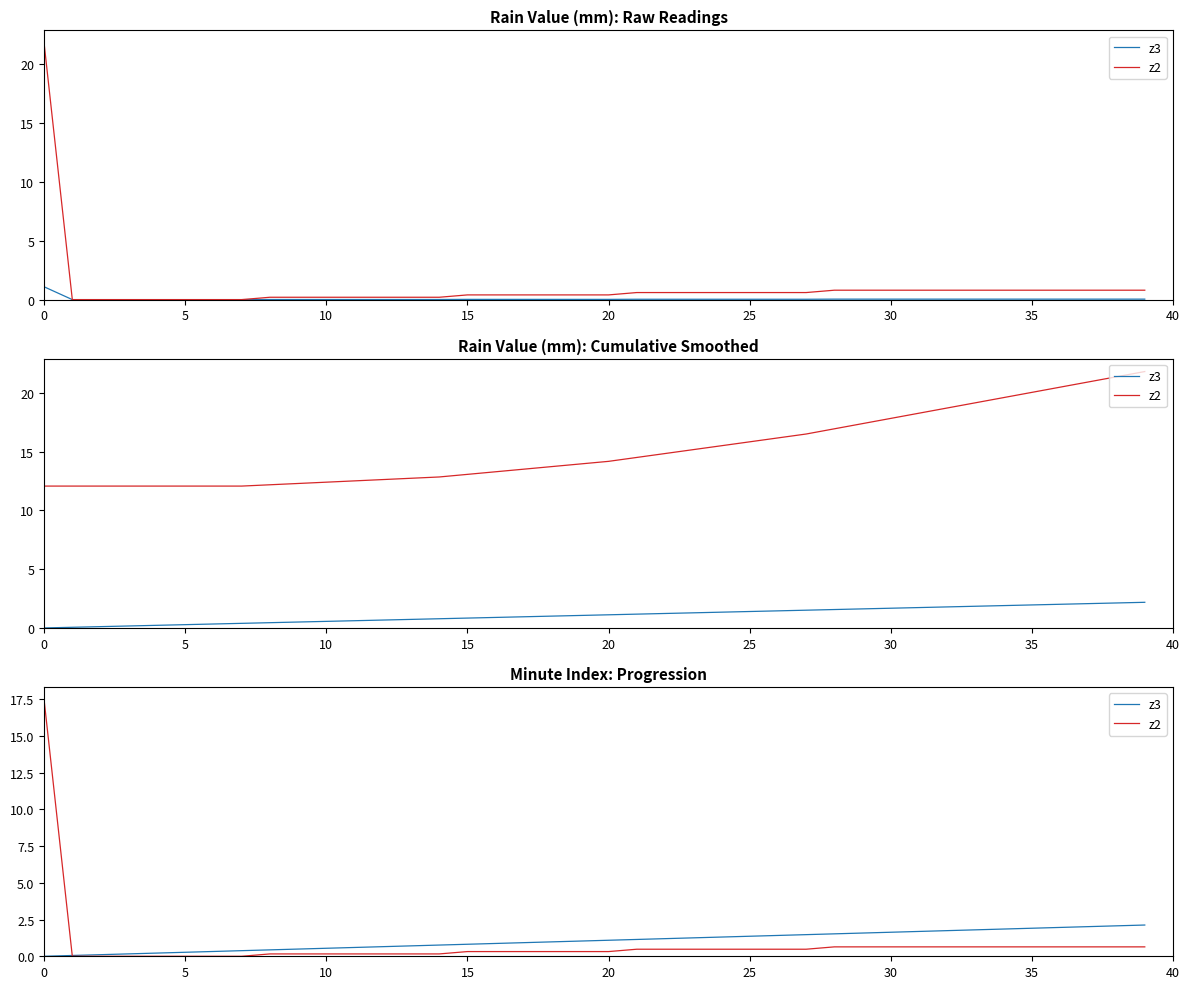

What is the label of the 30th point from the right?

10